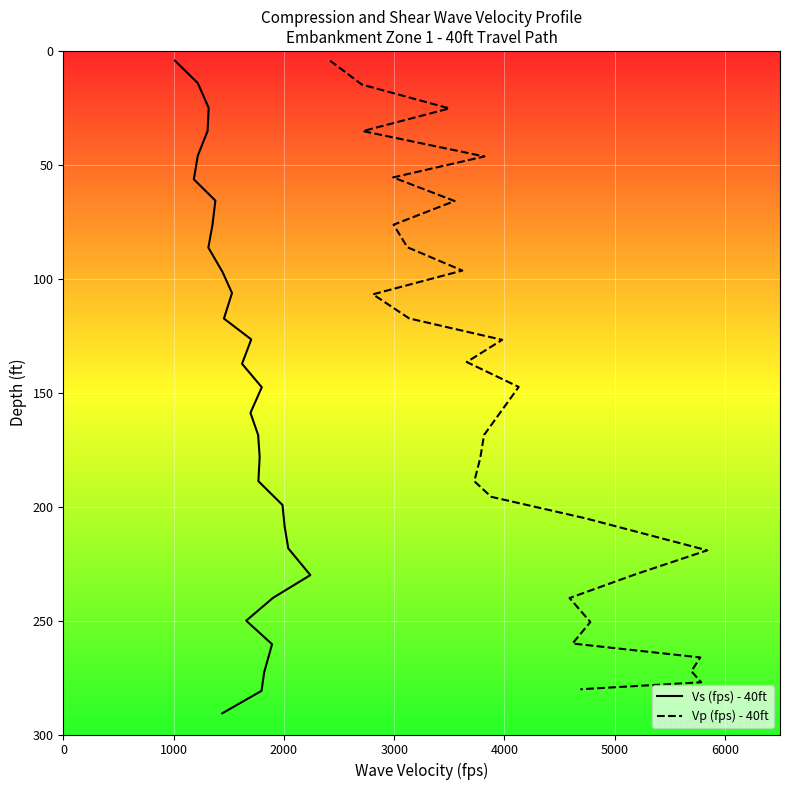

Which series has the largest total across all categories?

Vp (fps) - 40ft